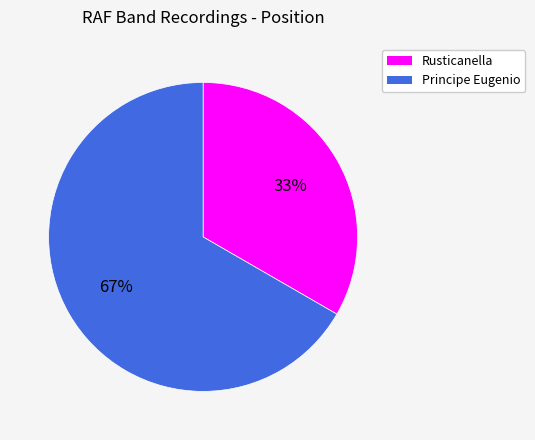

How many segments does this pie chart have?

2